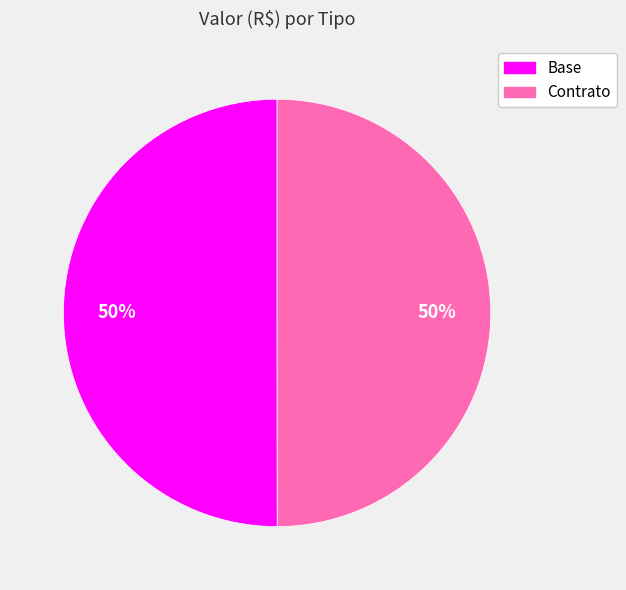

True or false: Base accounts for 50% of the total.

True